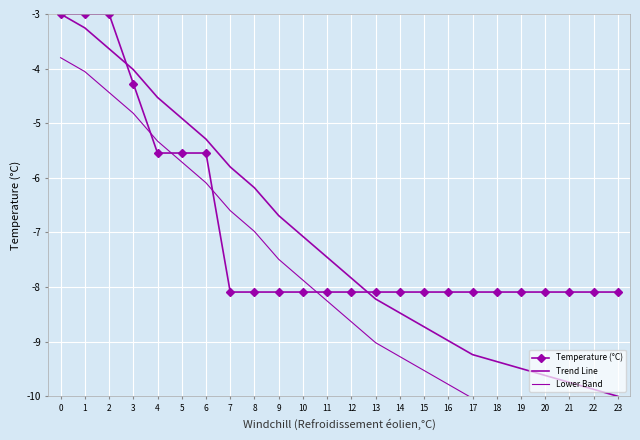

The Trend Line series shows -1.9 at 18. True or false?

False